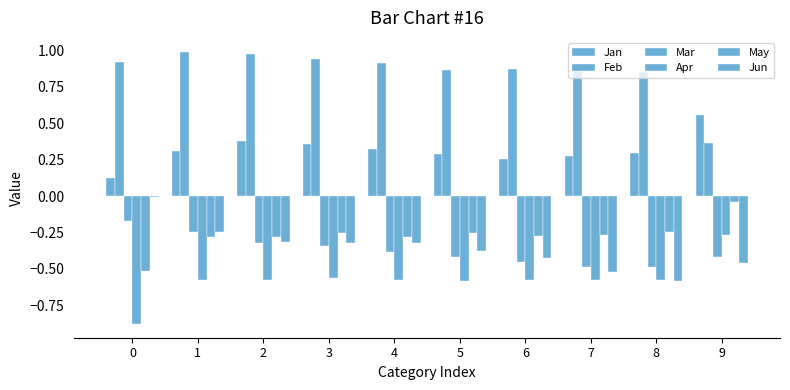

At how many categories does at least one series exceed 0?

10